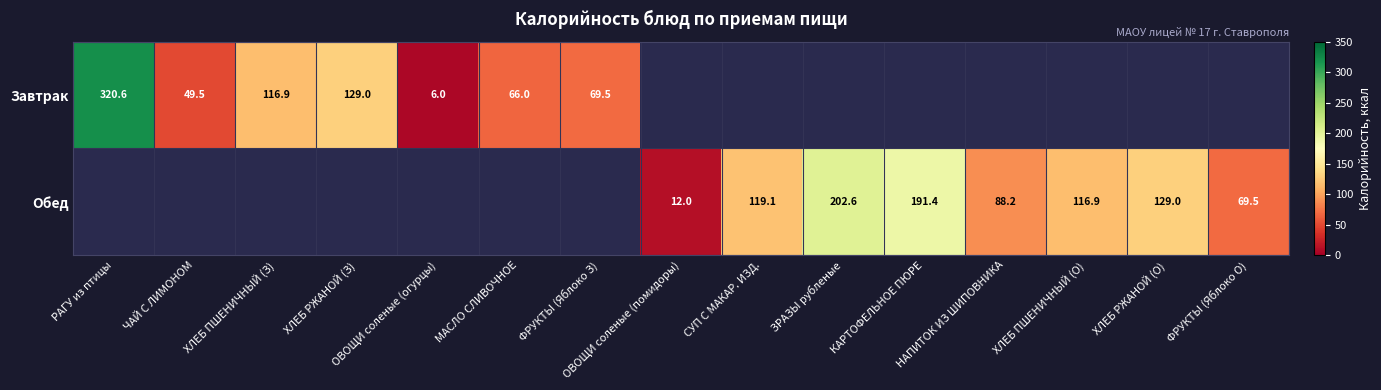

The Завтрак series shows 110.7 at МАСЛО СЛИВОЧНОЕ. True or false?

False